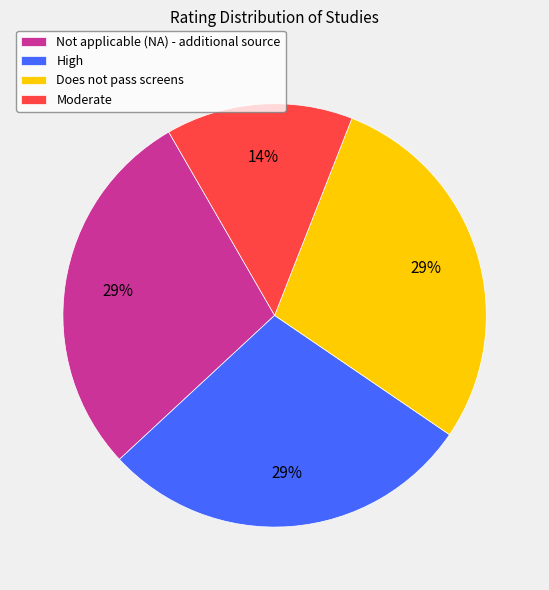

To the nearest percent, what percentage of the pie is Not applicable (NA) - additional source?

29%